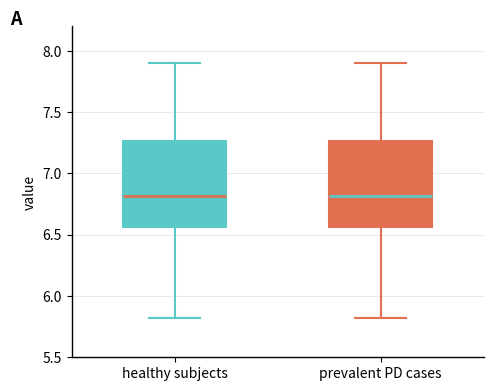

Where does the lower whisker of the box for healthy subjects end on the y-axis? The values are not printed on the chart, so give them approximately, as read against the axis.

5.80